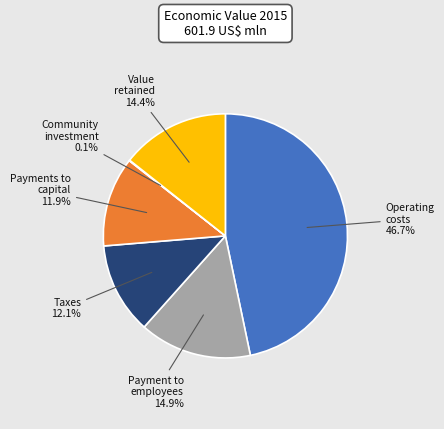

Is there a majority slice in this chart?

No